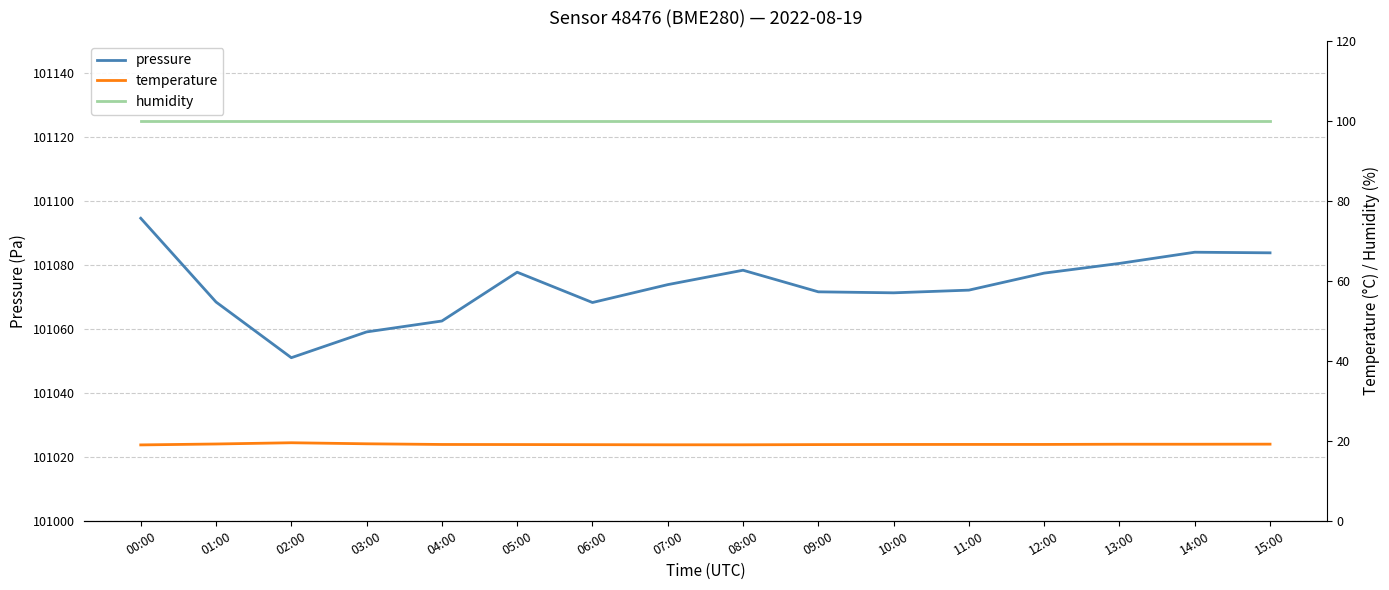

Which category has the lowest value across all series?

00:00